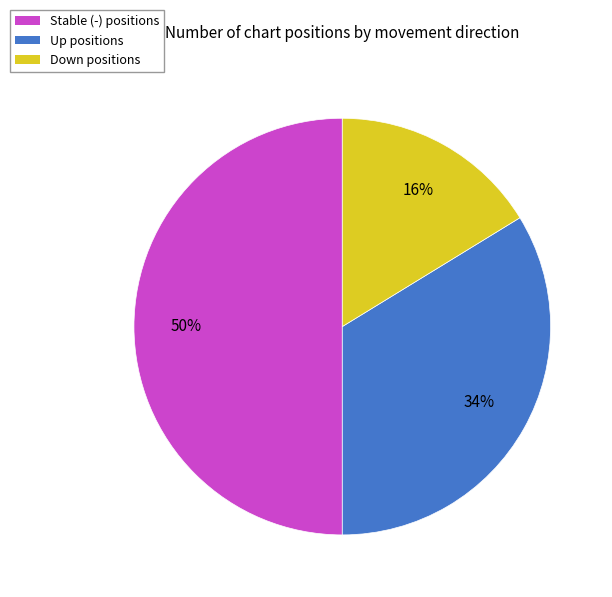

To the nearest percent, what is the average slice percentage?

33%